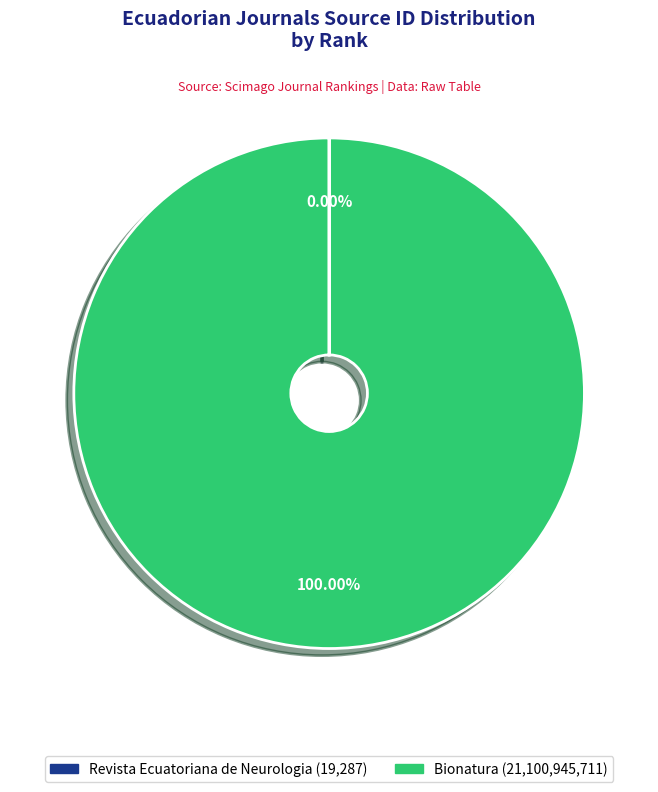

Which slice is the largest?

Bionatura